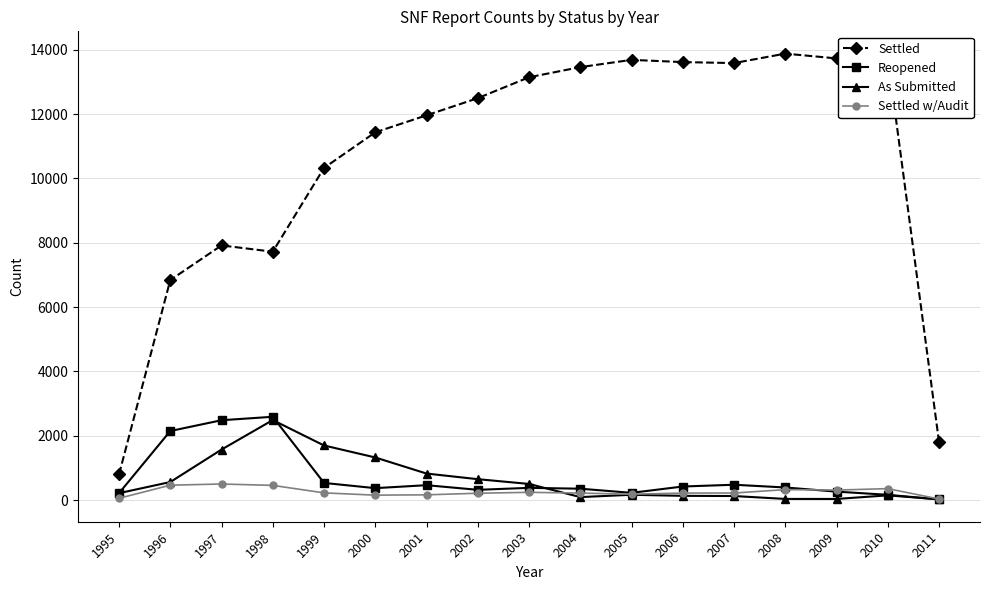

True or false: As Submitted has more than 0 interior local peaks.

True